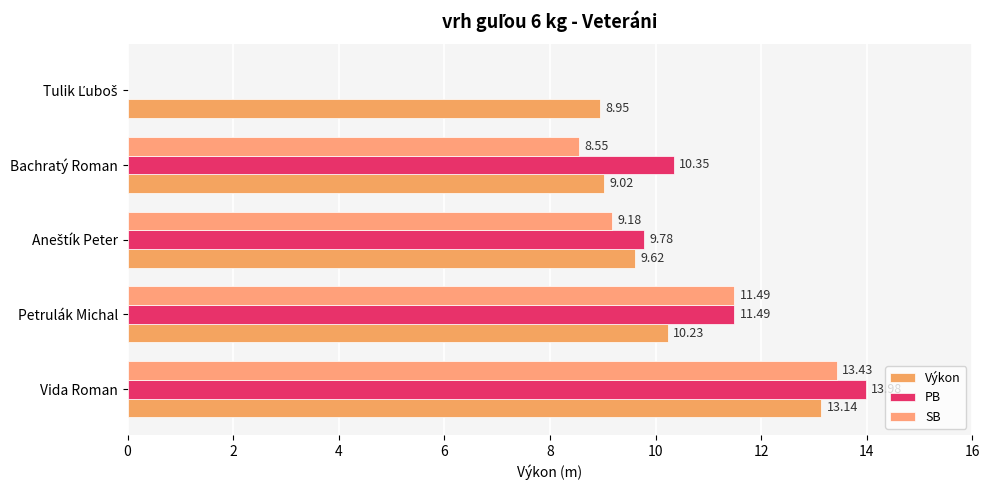

Which series has the largest total across all categories?

Výkon